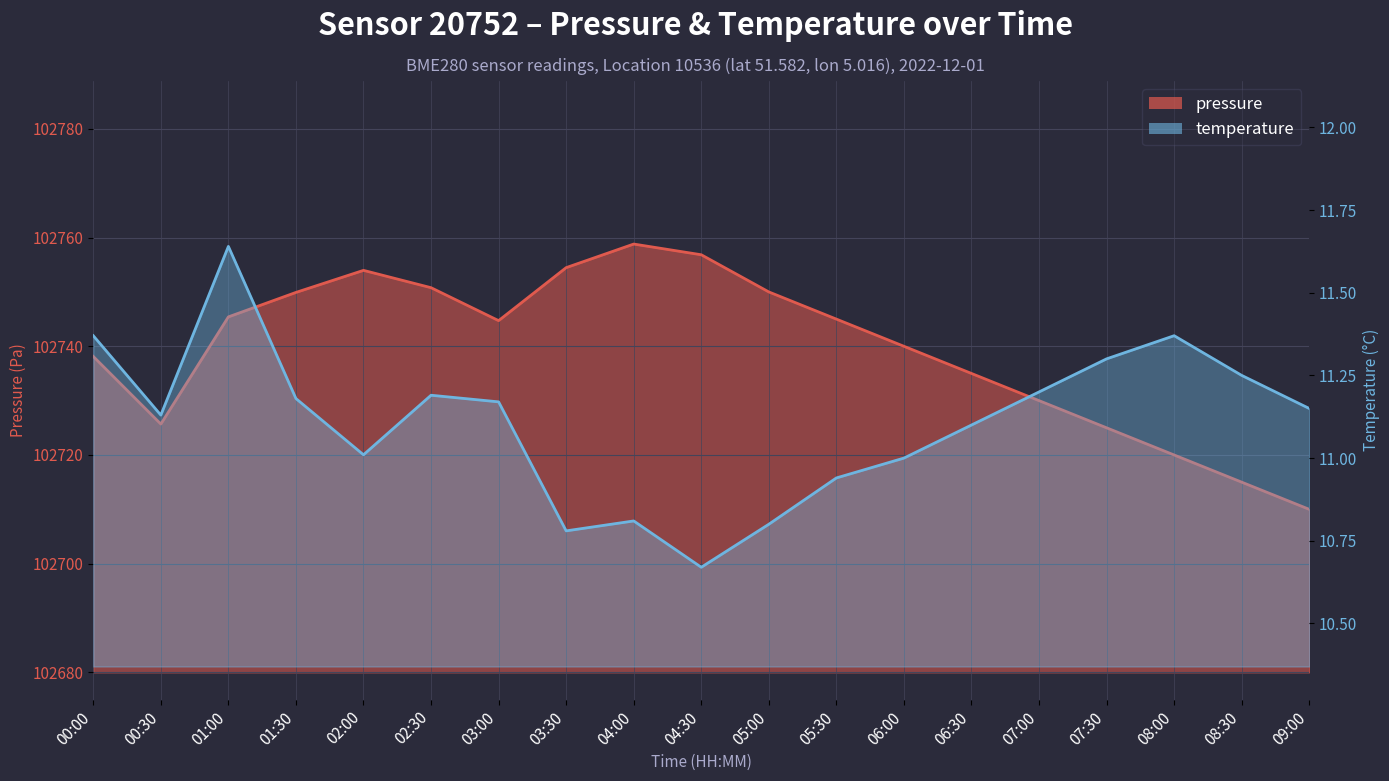

What is the greatest value displayed?

102758.8